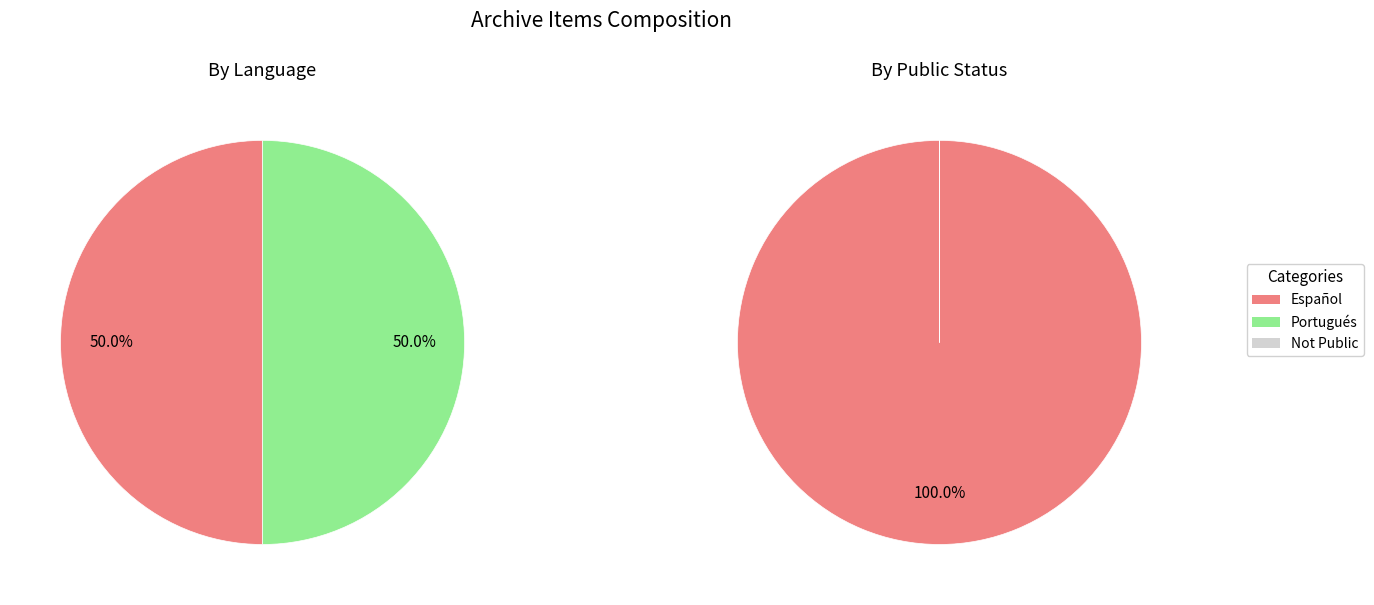

Is it true that public=1 is 100% of the pie?

True